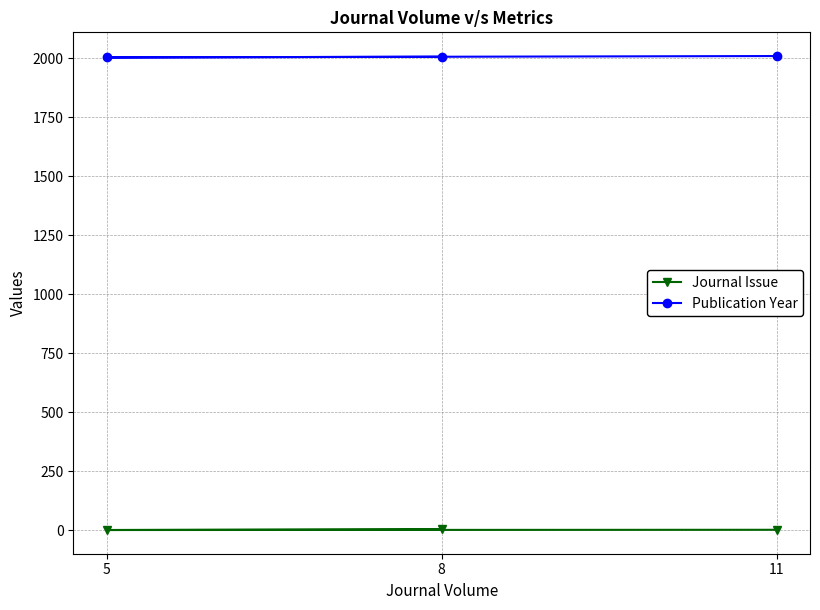

What is the sum of all Publication Year values?

6021